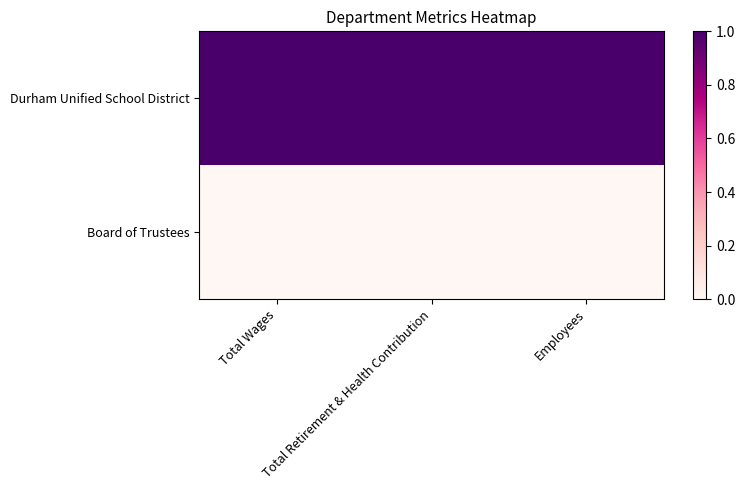

Which series has the largest total across all categories?

Durham Unified School District